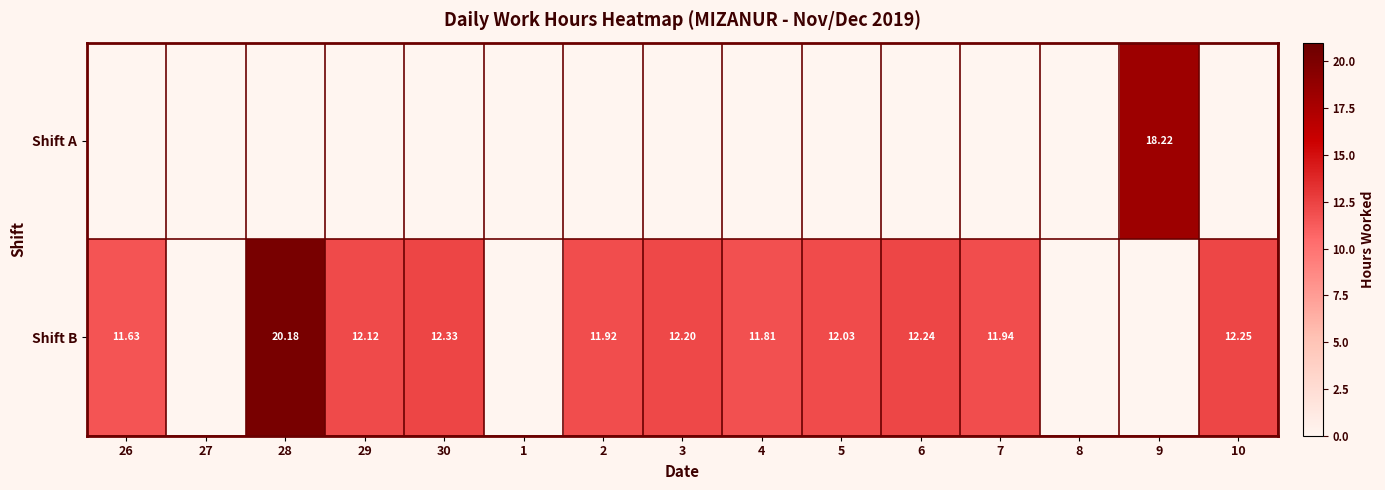

Rank the categories by Shift A value from highest to lowest.

9, 26, 27, 28, 29, 30, 1, 2, 3, 4, 5, 6, 7, 8, 10